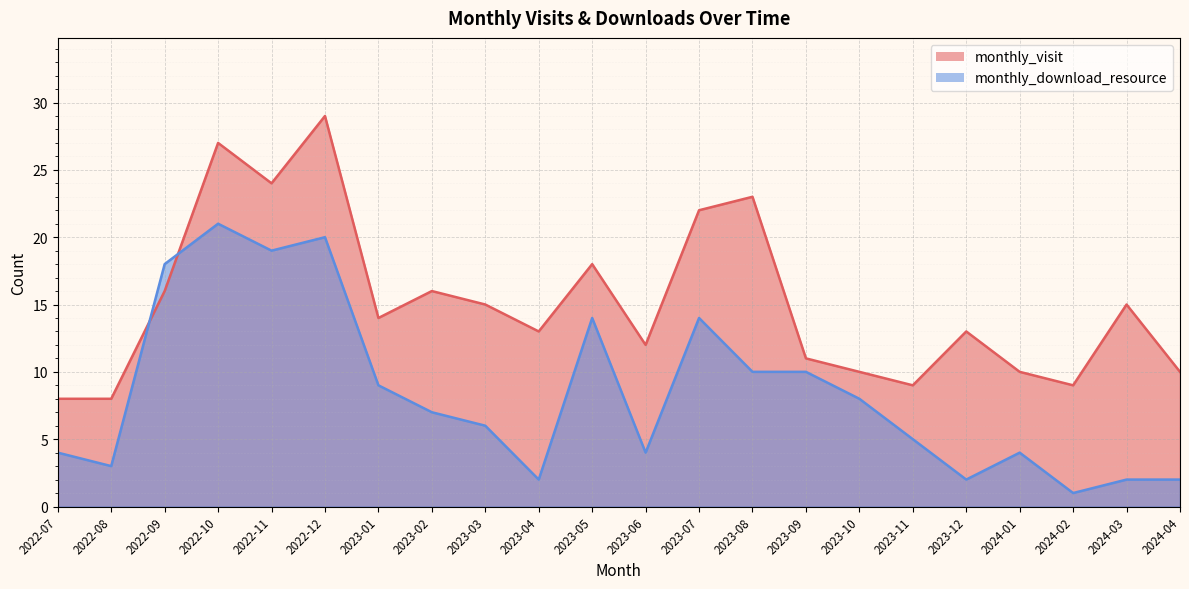

Which series has the largest total across all categories?

monthly_visit